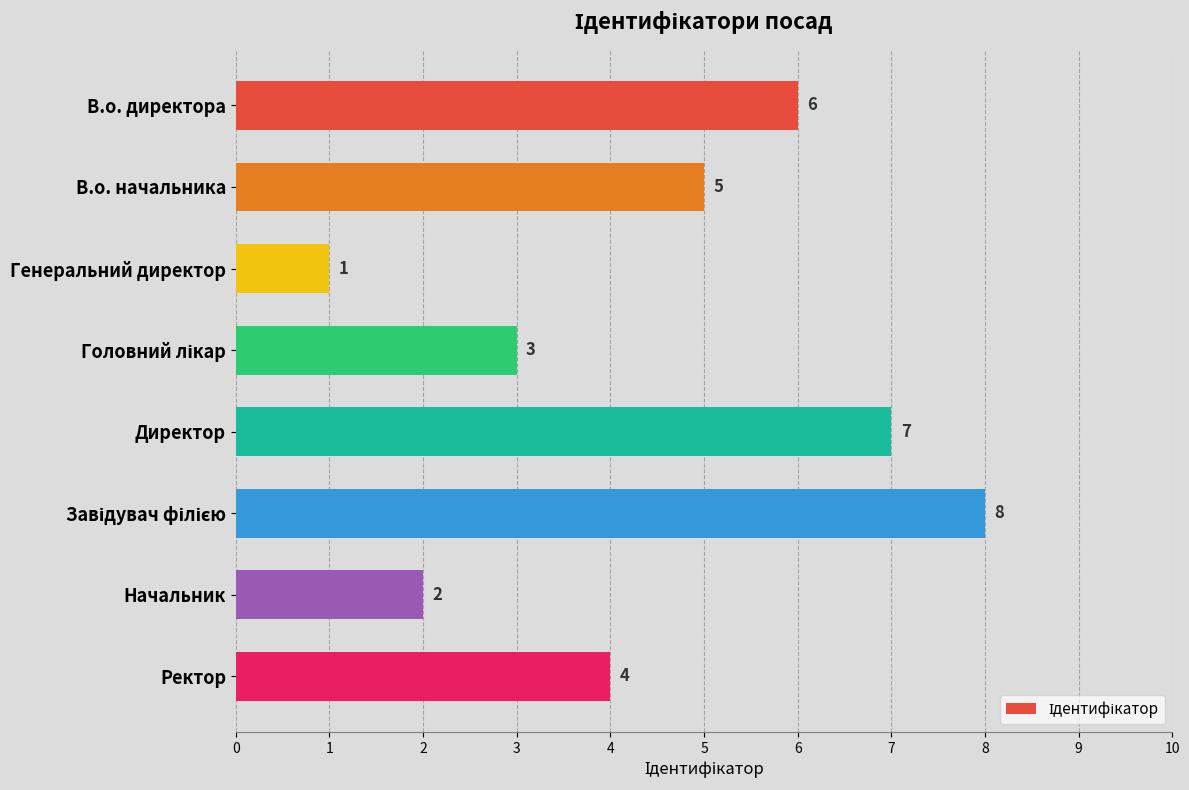

What is the approximate value at В.о. начальника?

5